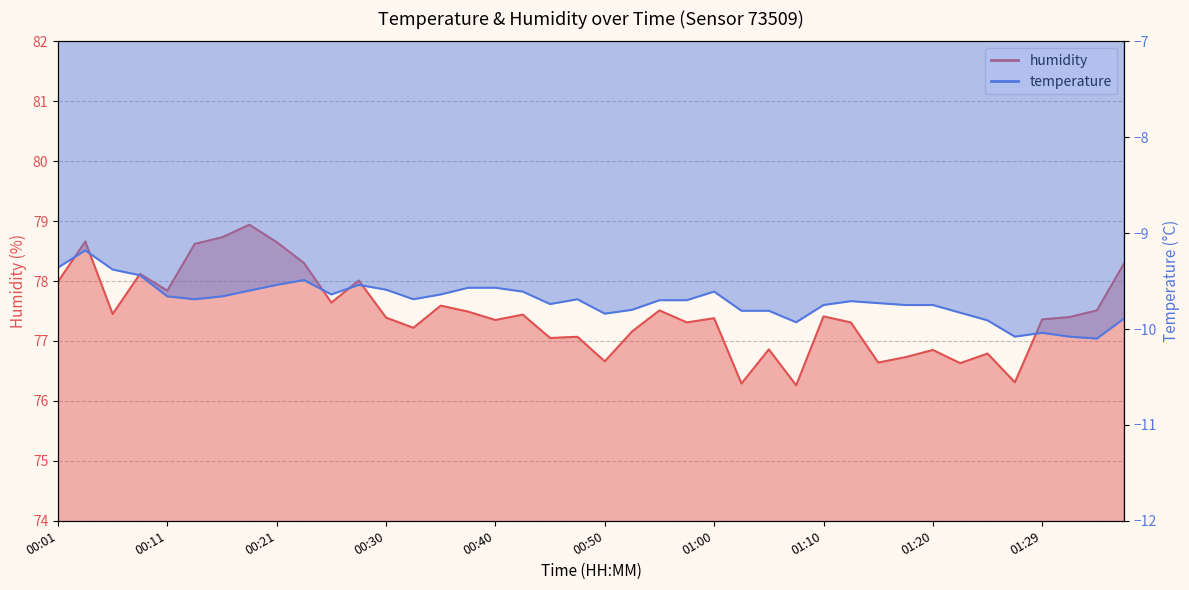

At which category is the sum across all series the highest?

00:04